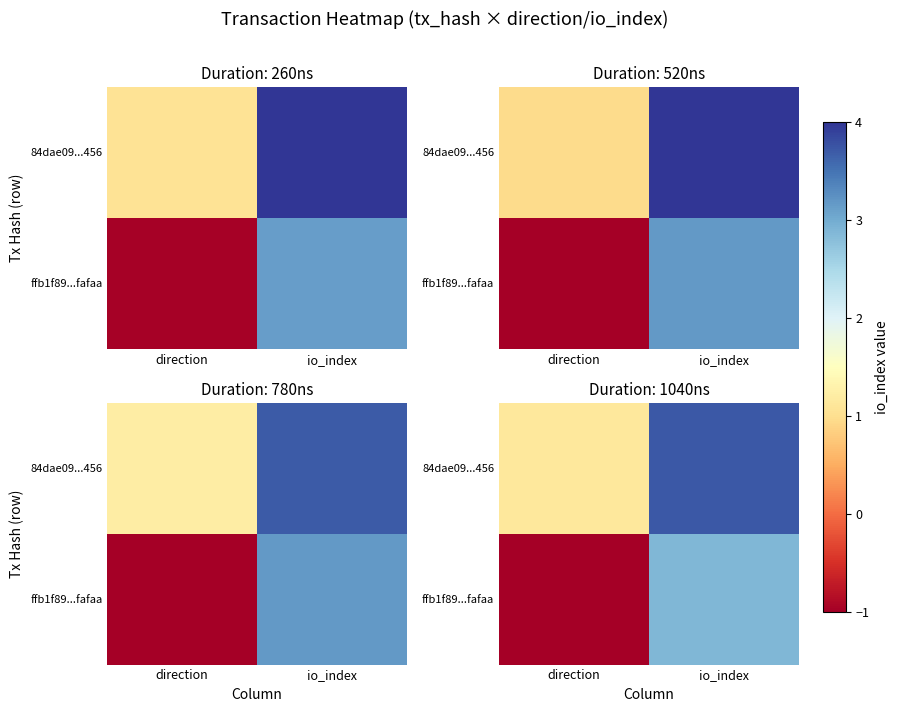

Rank the series by their maximum value, from highest to lowest.

row_1, row_0